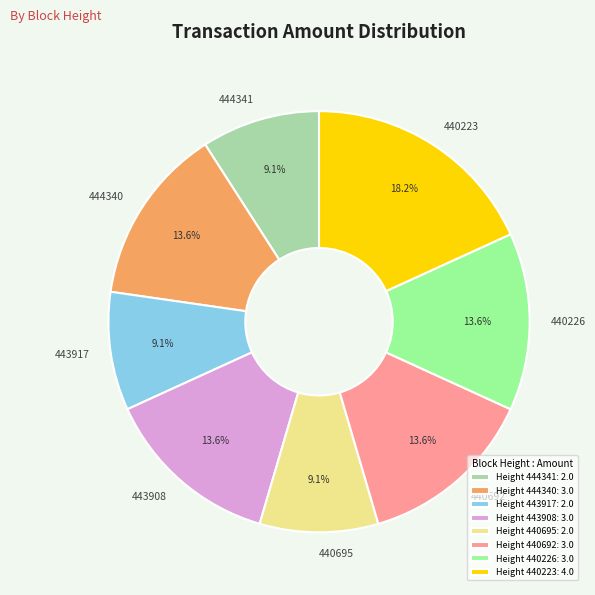

To the nearest percent, what is the difference between the largest and smallest slice percentages?

9%